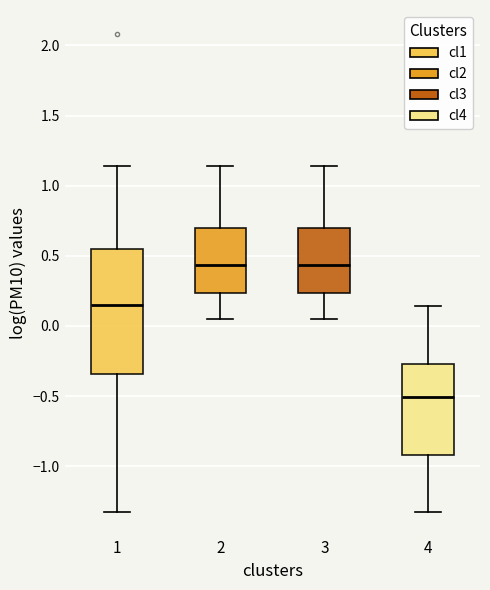

Reading left to right, transcribe this box plot: for each box, give where its median line is, the range the box spans, and where its two whiskers end, as read against the y-axis. The values are not printed on the chart, so give them approximately, as read against the axis.

1: median 0.15, box -0.35 to 0.55, whiskers -1.30 to 1.15
2: median 0.45, box 0.25 to 0.70, whiskers 0.05 to 1.15
3: median 0.45, box 0.25 to 0.70, whiskers 0.05 to 1.15
4: median -0.50, box -0.90 to -0.25, whiskers -1.30 to 0.15